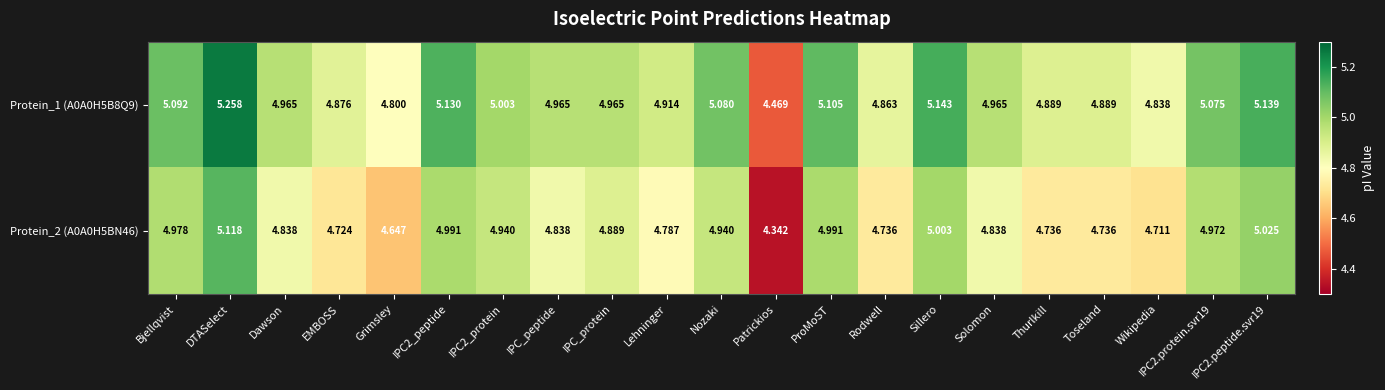

Where is Protein_2 (A0A0H5BN46) nearest to the value 4?

Patrickios